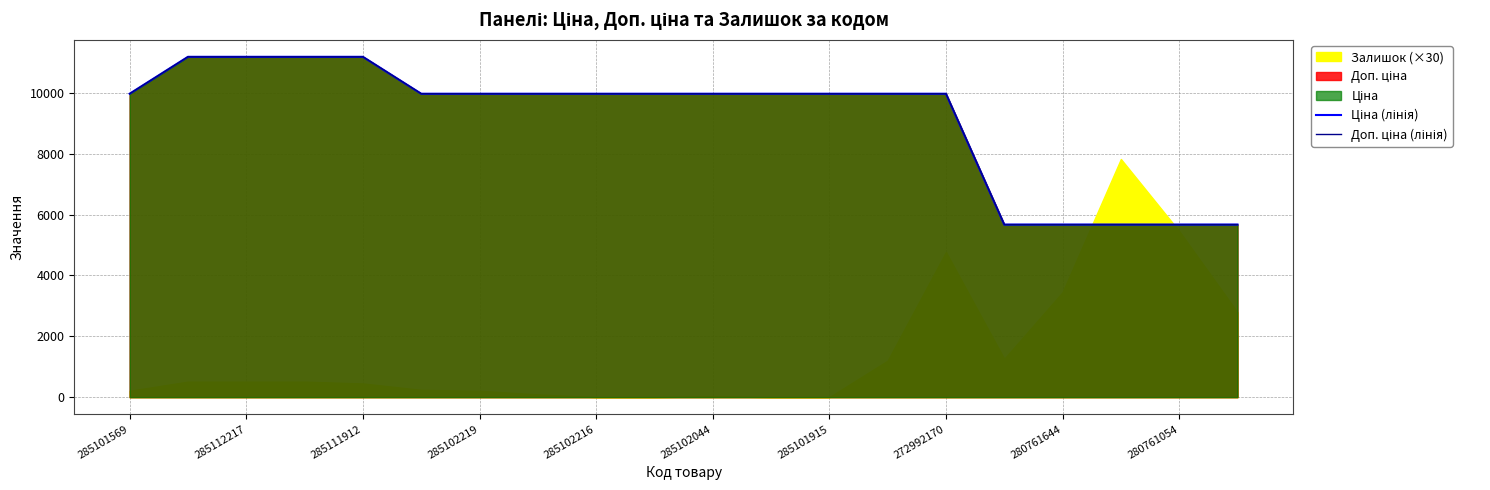

What is the difference between the second highest and minimum values in the Доп. ціна (лінія) series?

5514.3